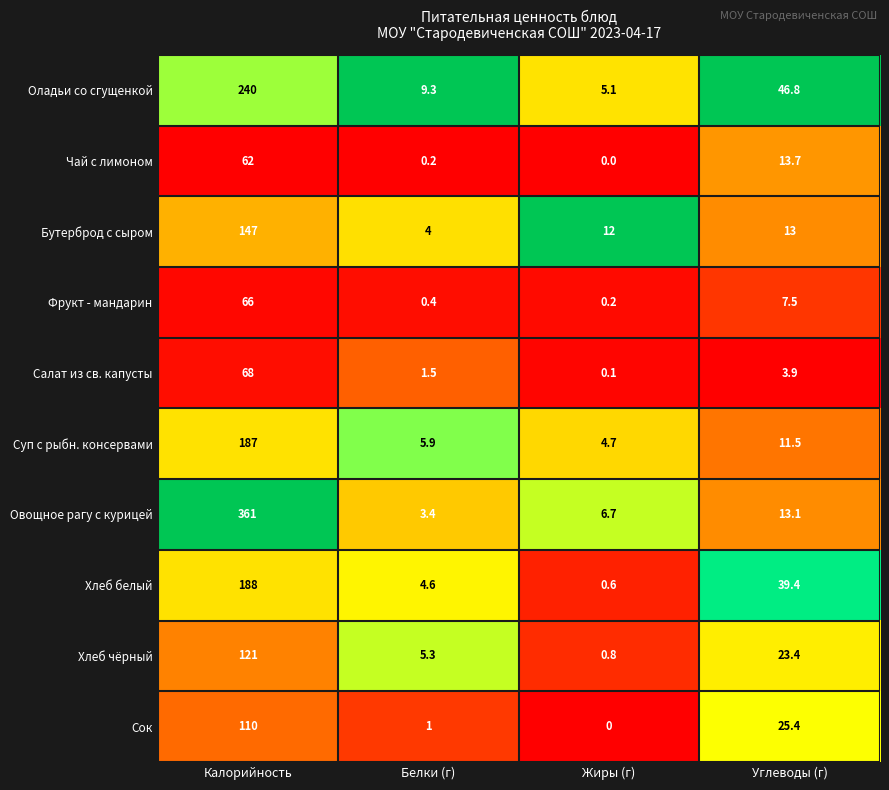

Between Калорийность and Белки (г), which series saw the biggest shift?

Овощное рагу с курицей